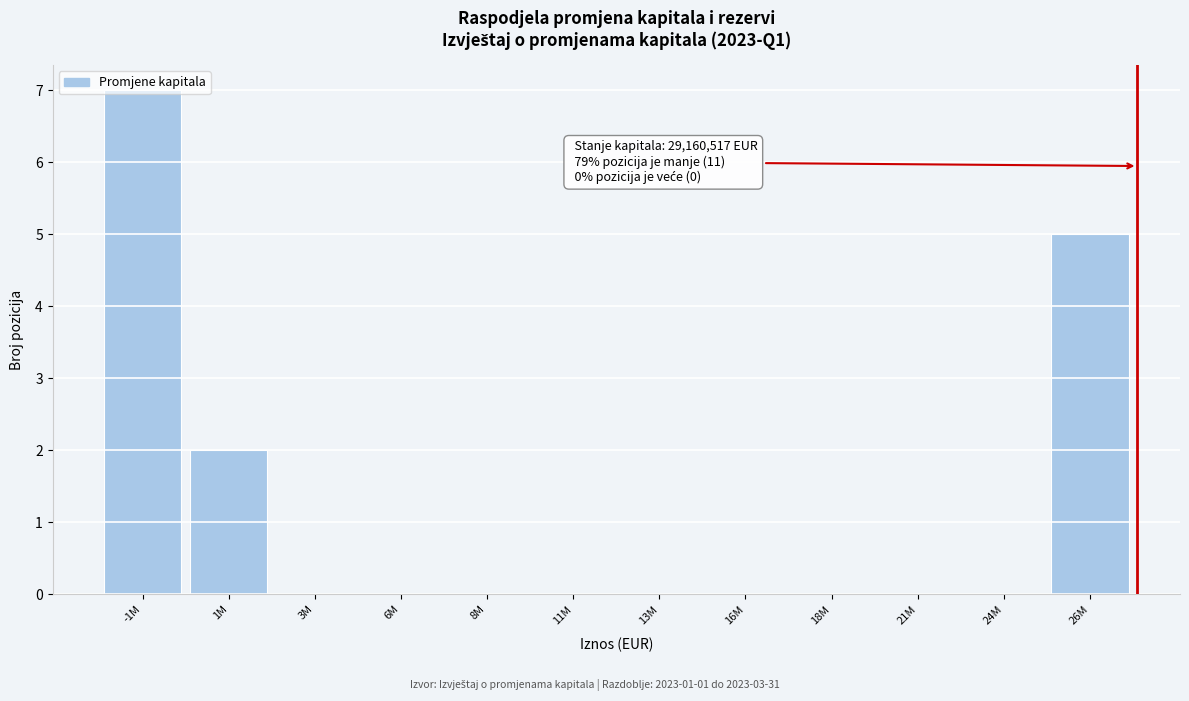

What is the maximum value shown in the chart?

7